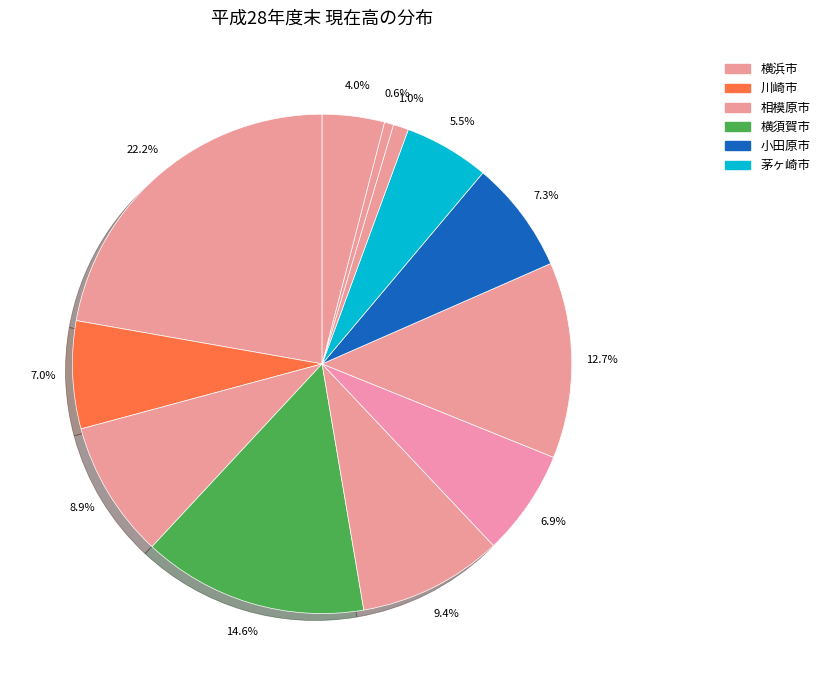

How many slices are in this pie chart?

12